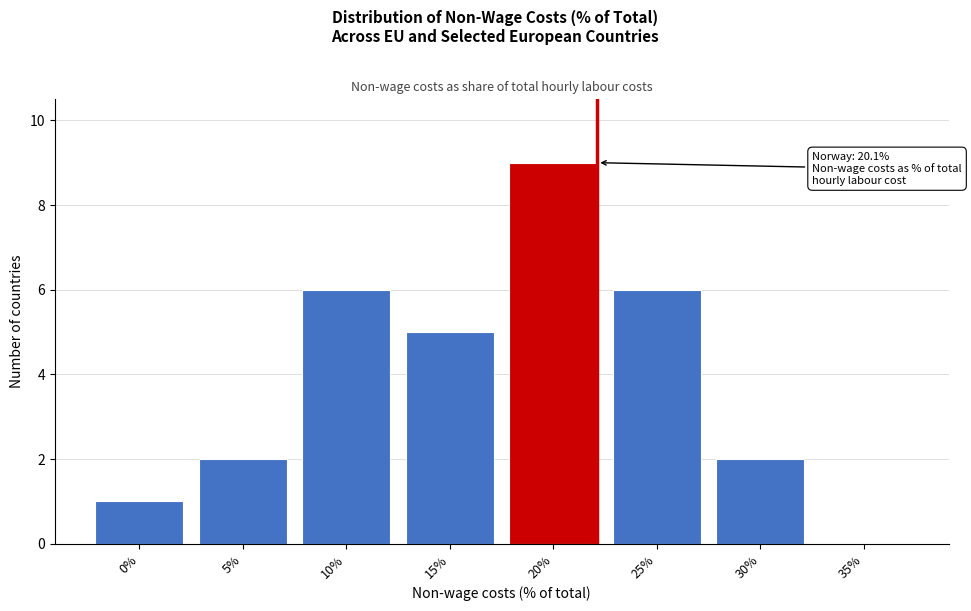

Reading left to right, list all the values displayed in this chart.

0%=1	5%=2	10%=6	15%=5	20%=9	25%=6	30%=2	35%=0